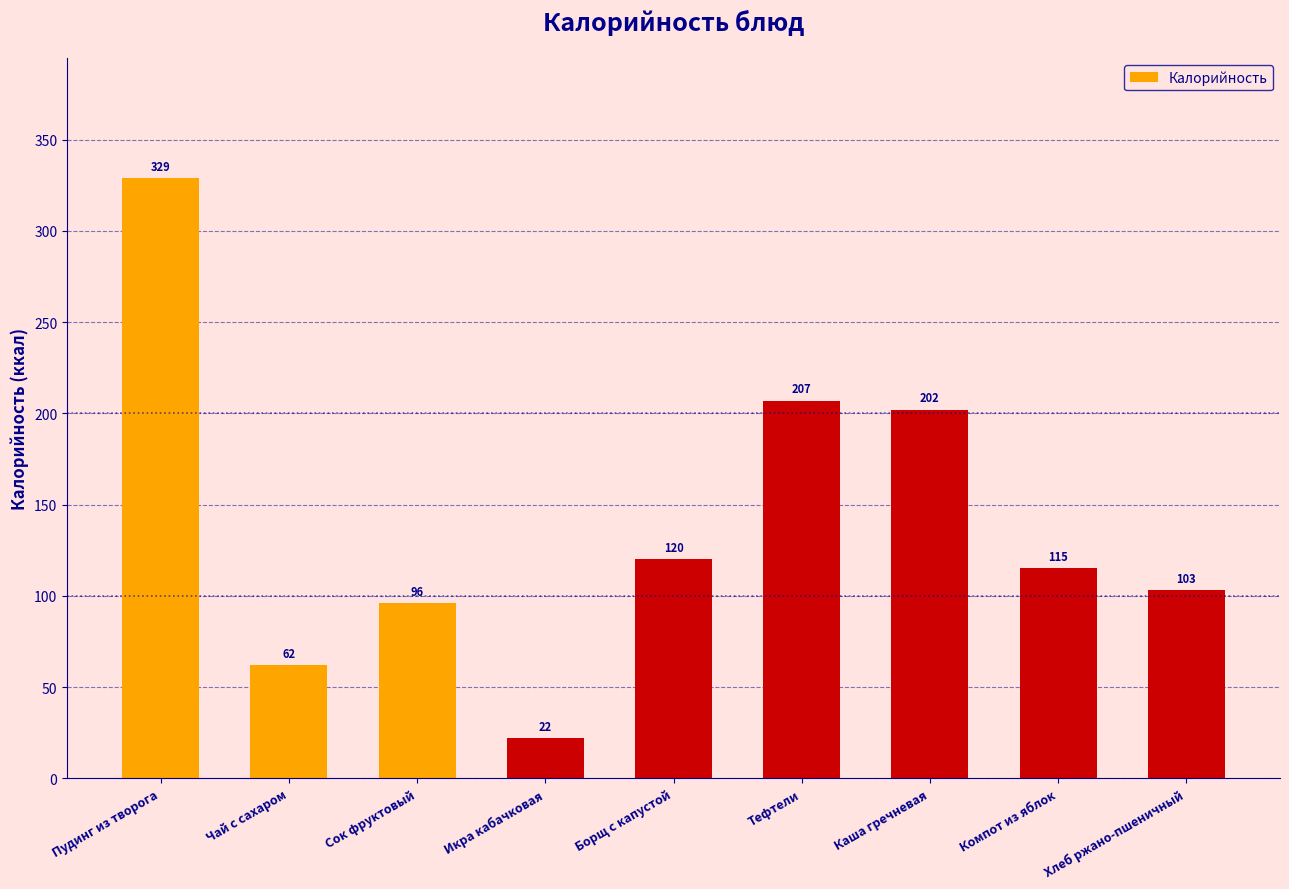

Reading left to right, extract all data points from this chart.

329	62	96	22	120	207	202	115	103